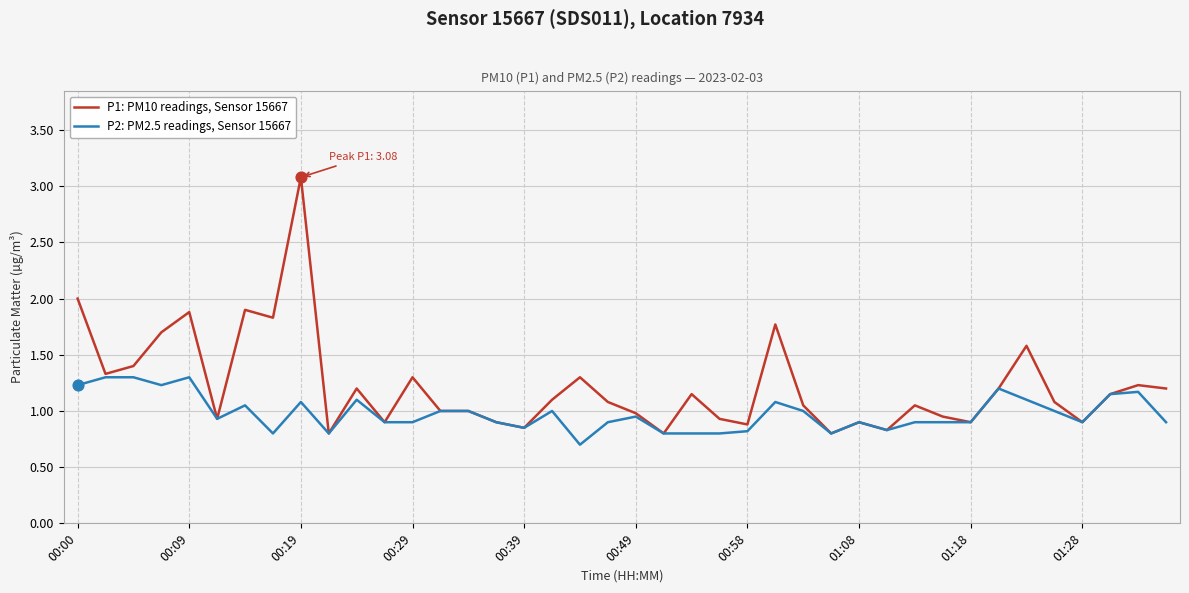

Which series has the widest spread of values?

P1: PM10 readings, Sensor 15667